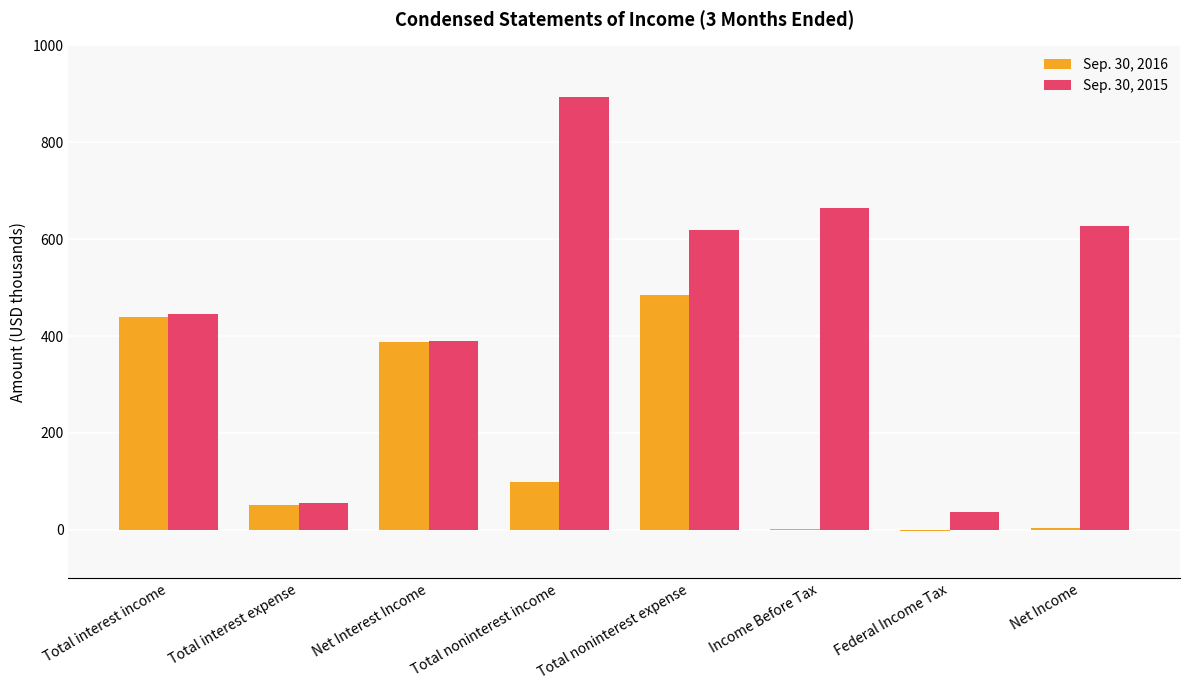

What is the sum of the Sep. 30, 2016 values at Total noninterest expense and Net Income?

488